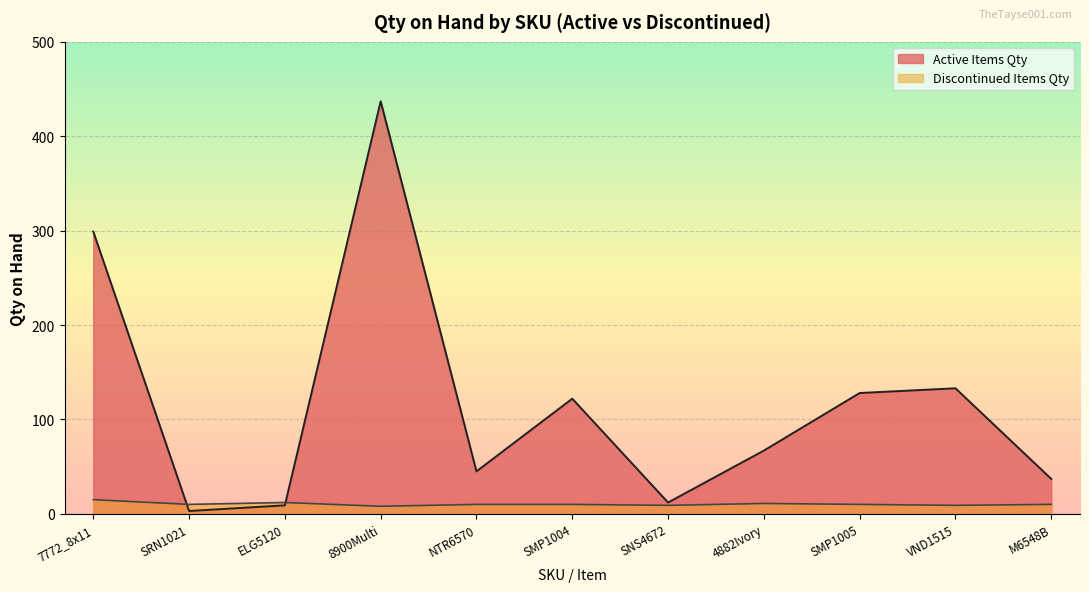

What is the maximum value shown in the chart?

437